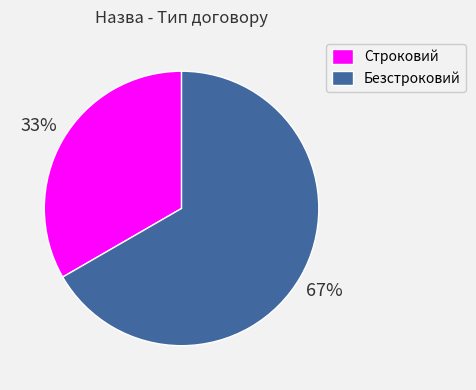

Do Строковий and Безстроковий together represent more than half of the pie?

Yes